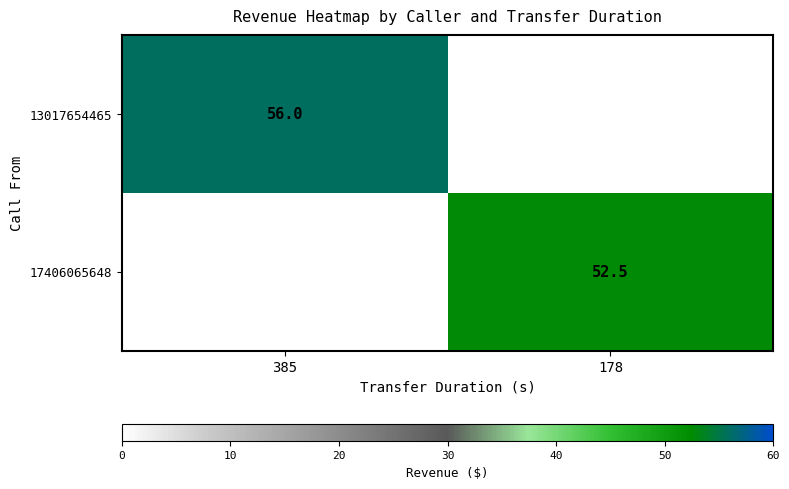

The 17406065648 series shows 79.4 at 178. True or false?

False